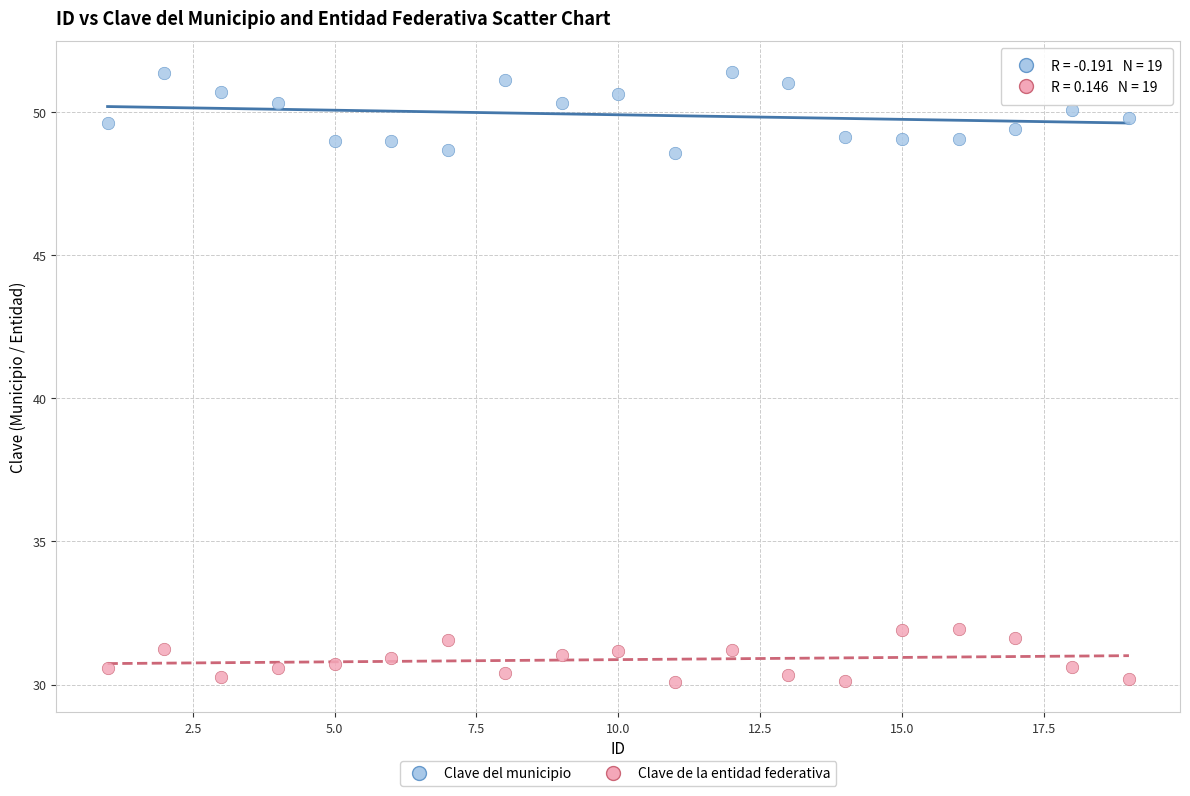

Which series reaches the maximum Y coordinate?

Clave del municipio